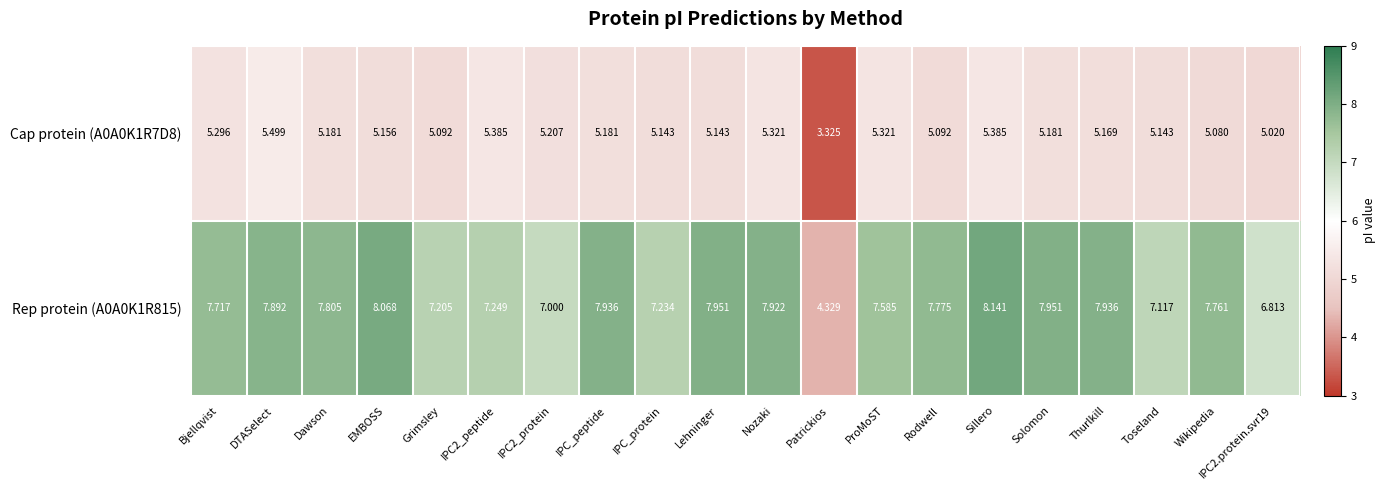

At which label does Cap protein (A0A0K1R7D8) first exceed 5?

Bjellqvist